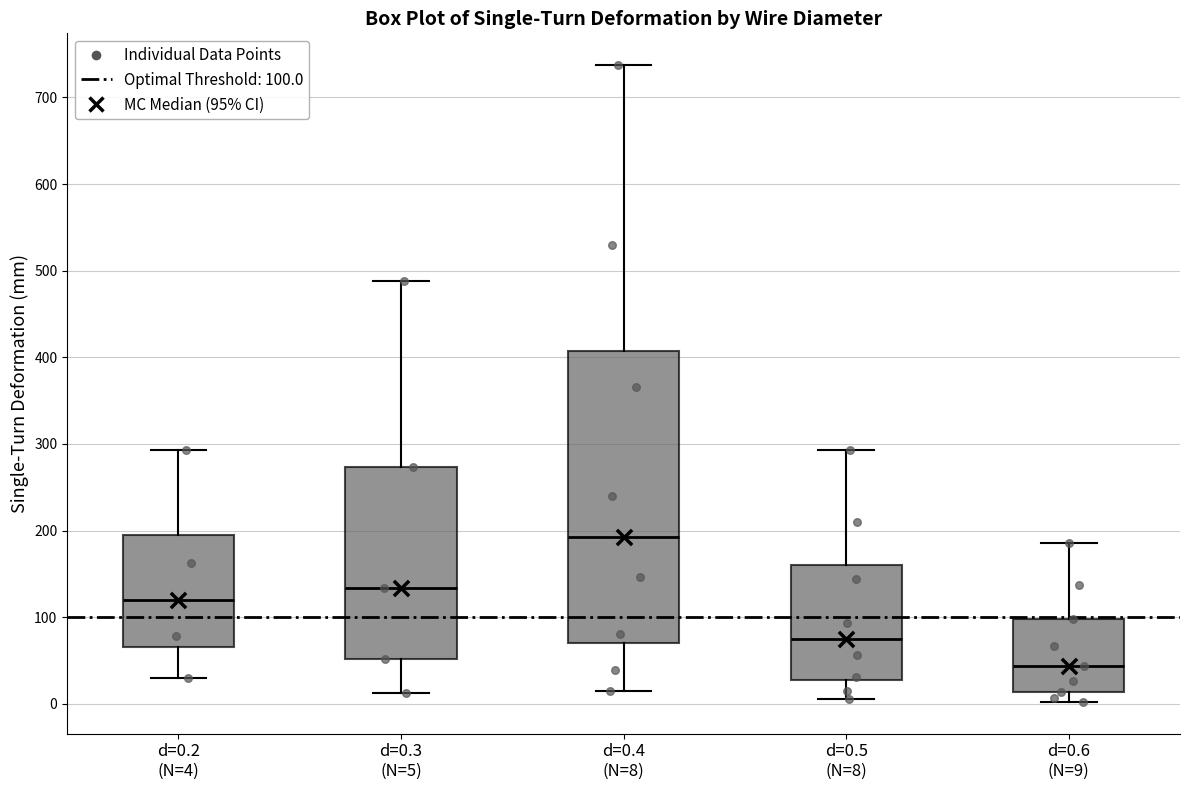

Which box has the lowest median line?

d=0.6 (N=9)